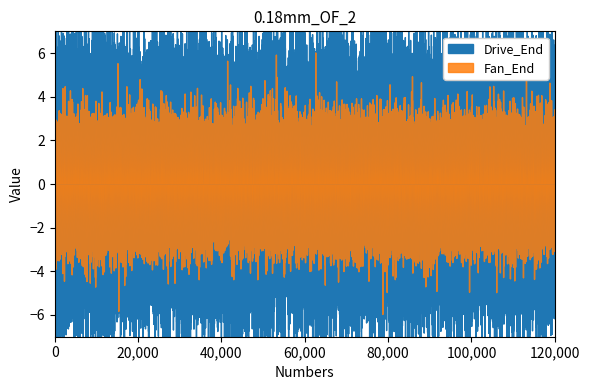

What is the total value across all series at 22?

4.8